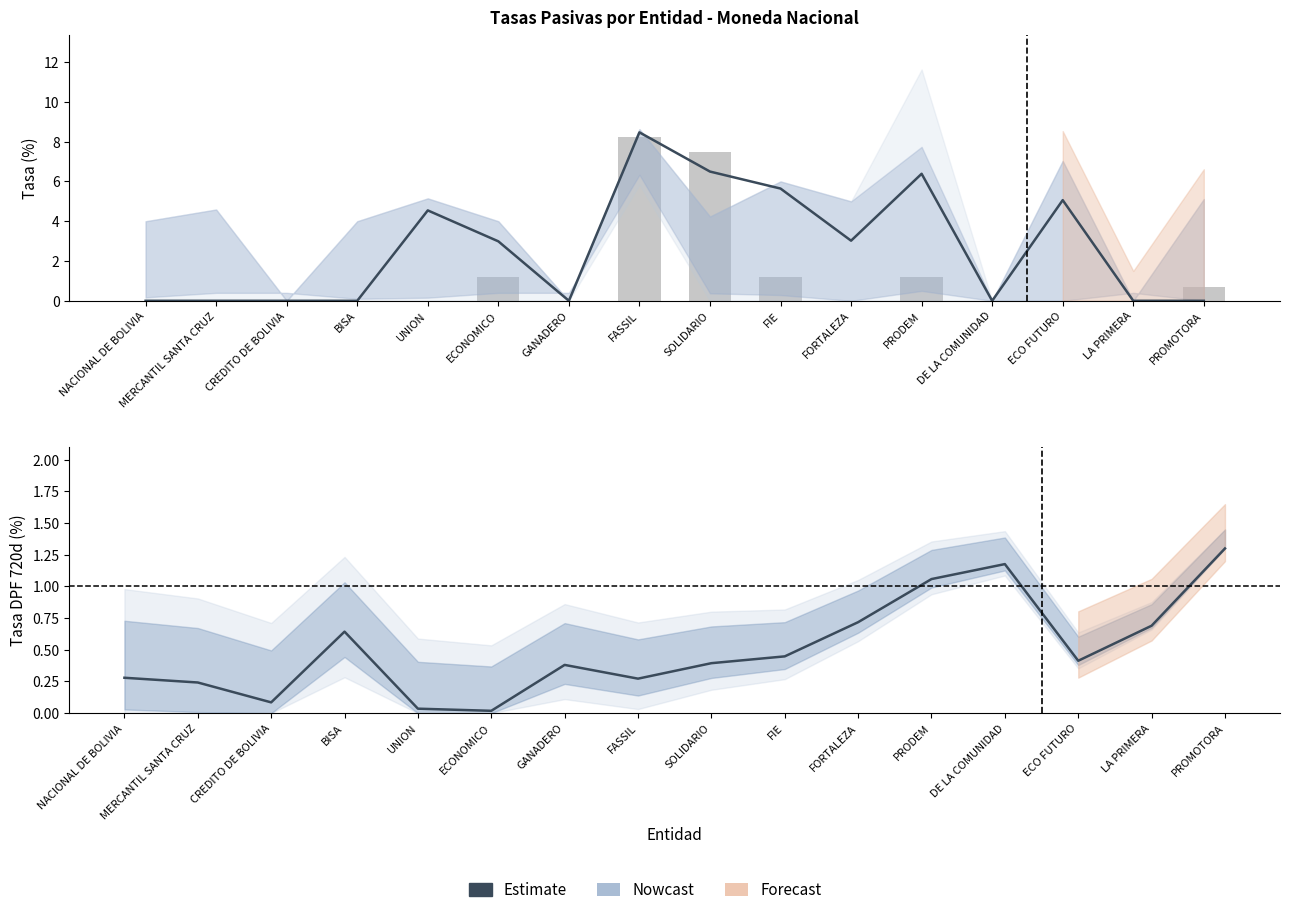

How many distinct data groups are displayed?

3